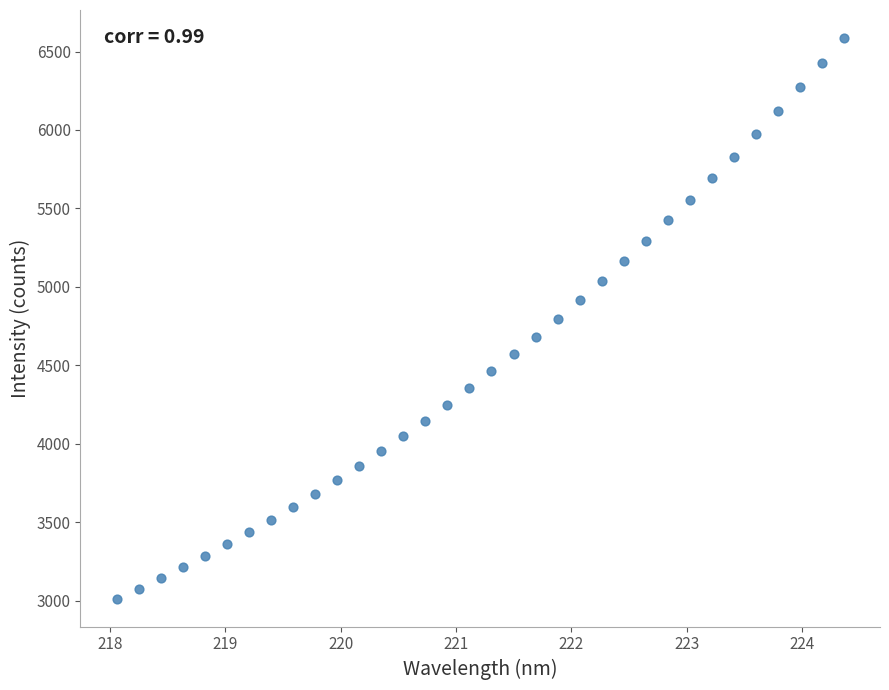

What is the range of Y values (max minus min)?

3571.1